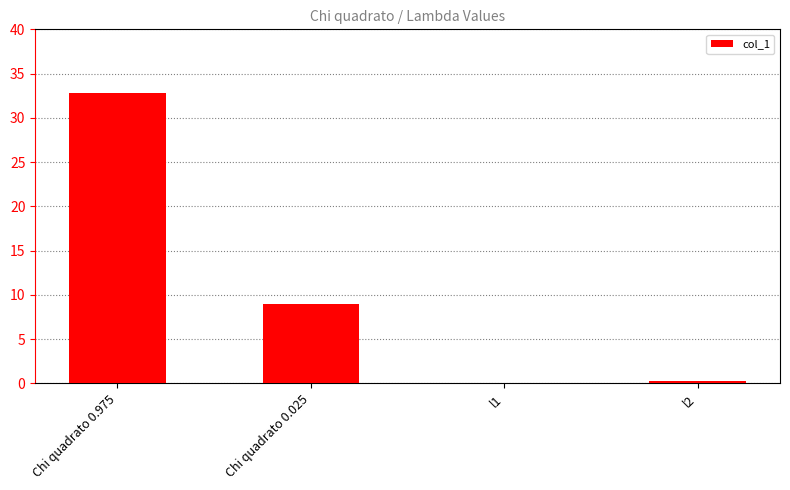

Reading left to right, what are all the values shown in this chart?

32.9	8.9	0.1	0.3